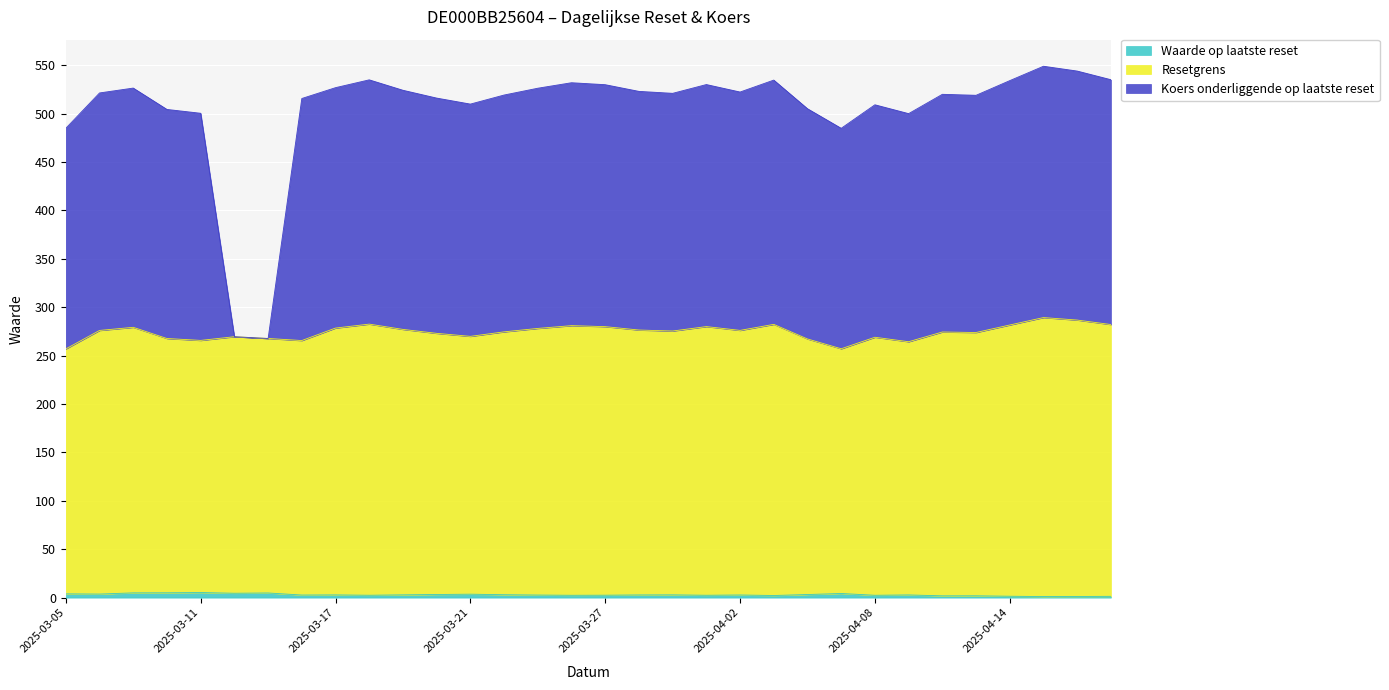

How many interior local peaks does the Resetgrens series have?

9